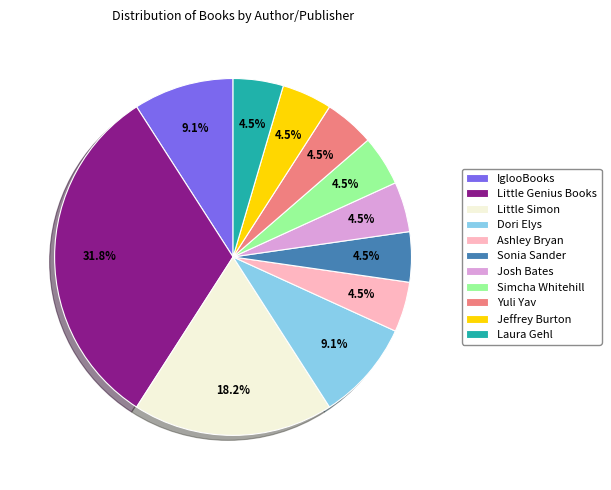

Is Ashley Bryan the majority of the pie?

No